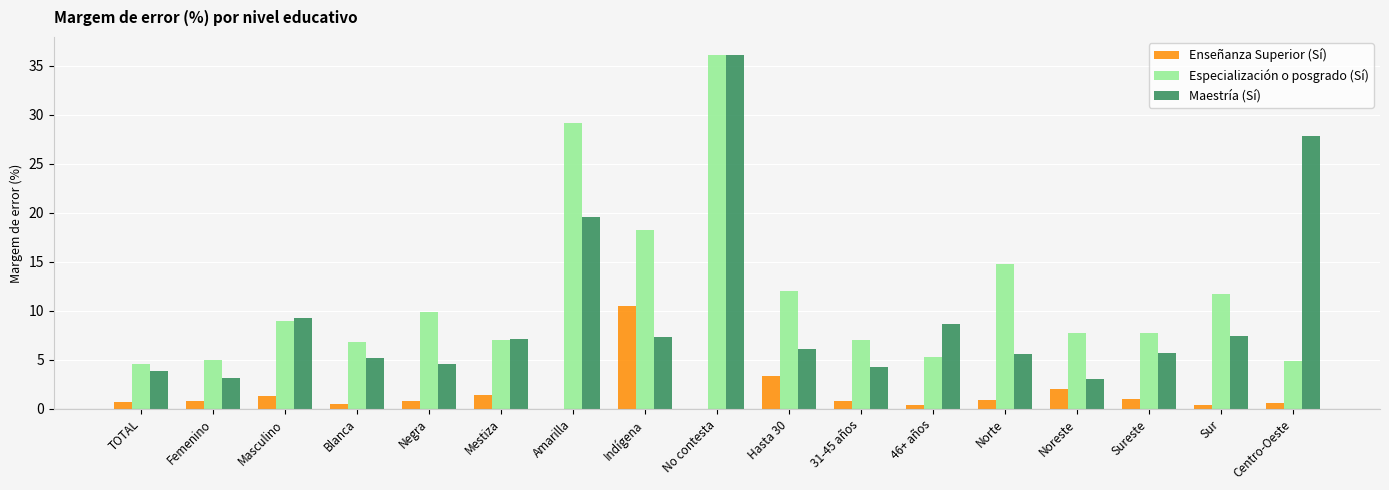

At which category is the sum across all series the highest?

No contesta